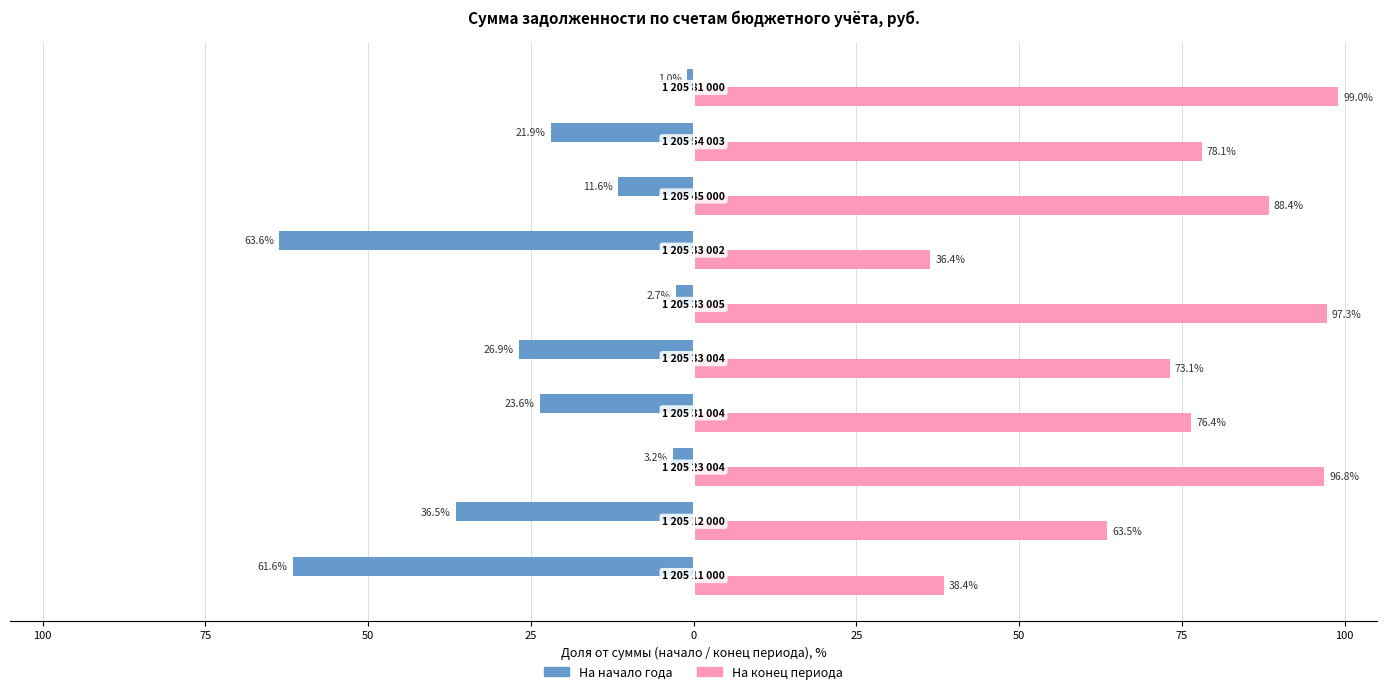

Reading right to left, list all the values displayed in this chart.

На начало года: -1.0	-21.9	-11.6	-63.6	-2.7	-26.9	-23.6	-3.2	-36.5	-61.6
На конец периода: 99.0	78.1	88.4	36.4	97.3	73.1	76.4	96.8	63.5	38.4